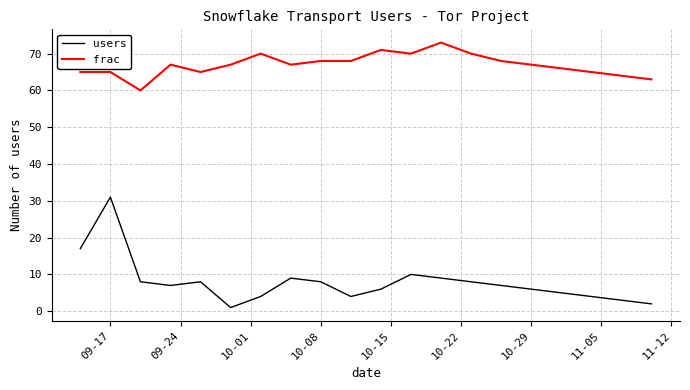

Rank the series by their average value, from highest to lowest.

frac, users